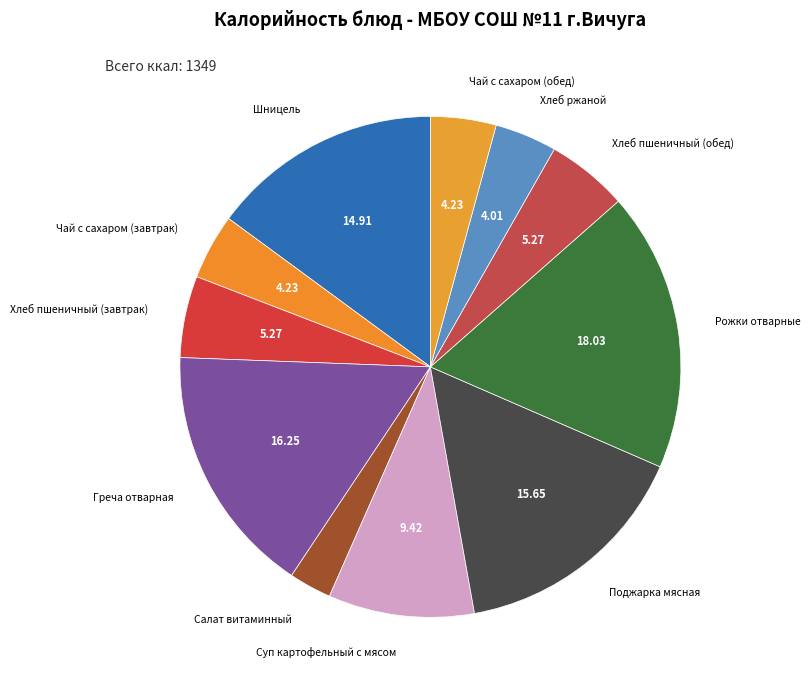

How many segments does this pie chart have?

11